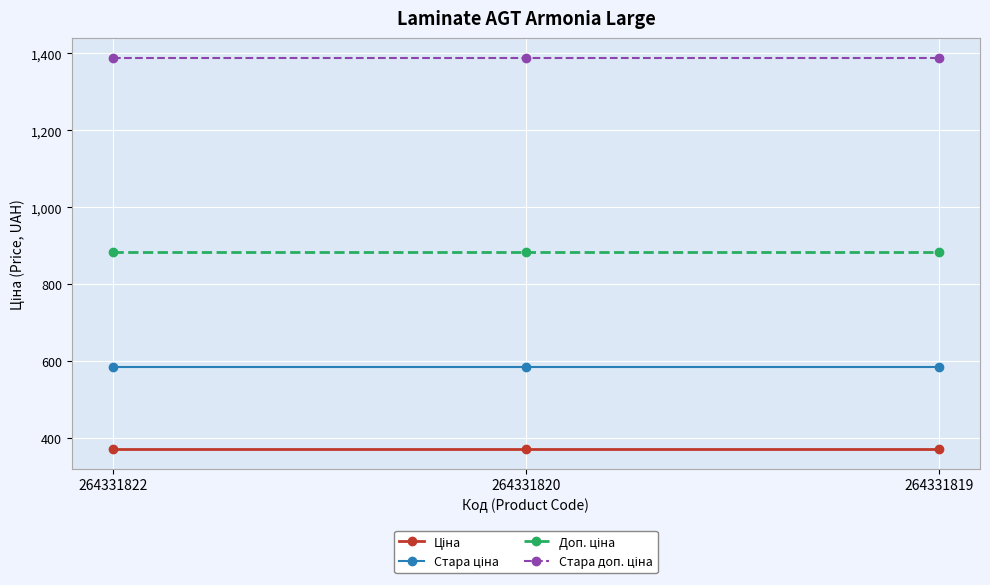

What is the greatest value displayed?

1389.5